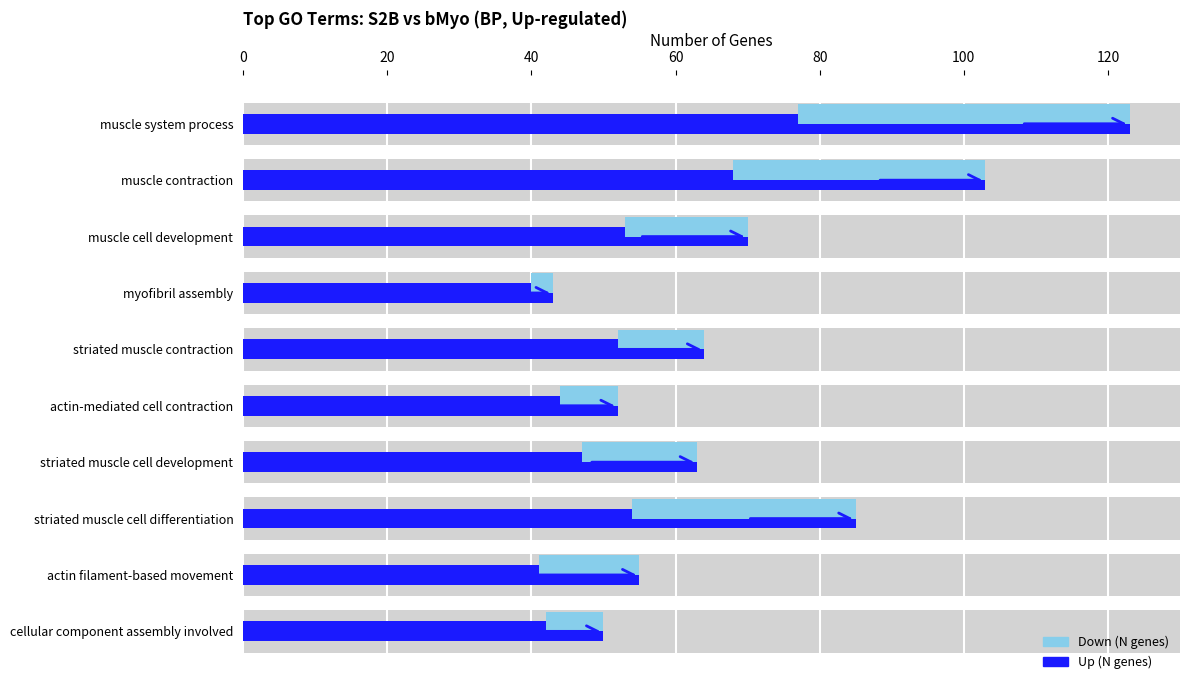

How many data points in Up (N genes) are less than 64?

5